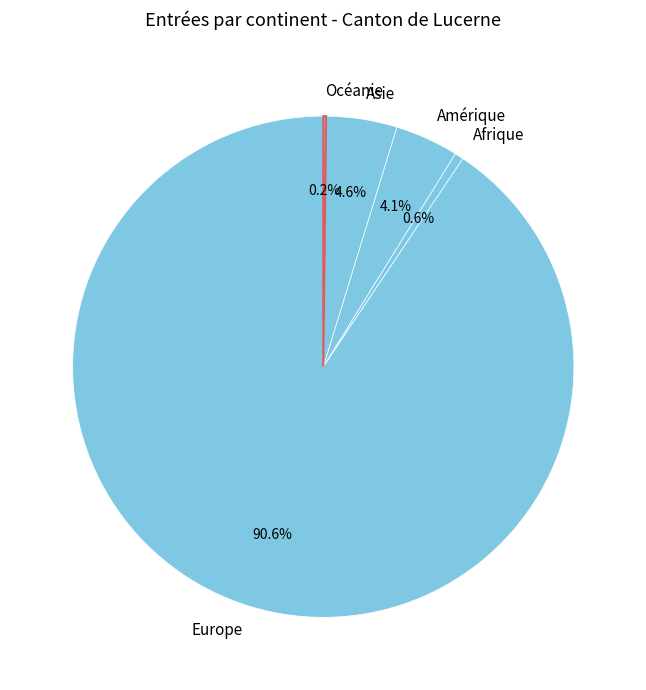

Which category has the biggest portion of the pie?

Europe